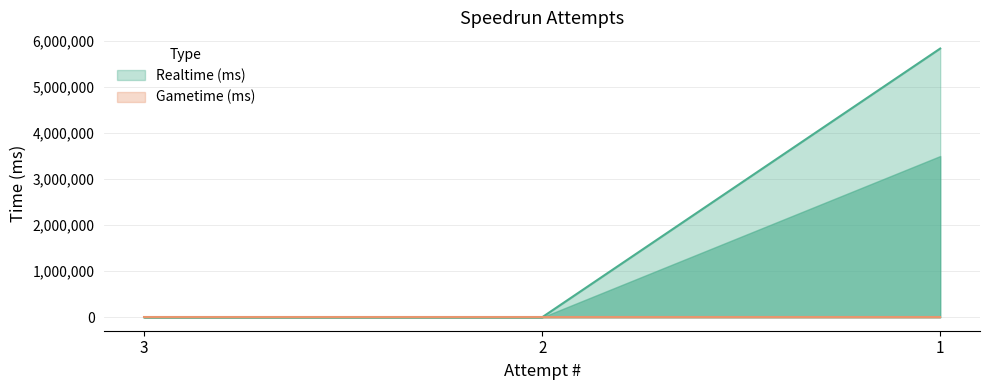

The chart shows a value of 0 at 3. True or false?

True